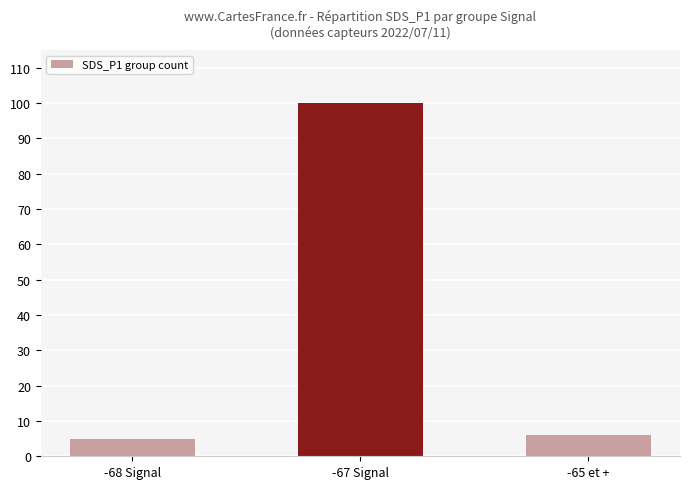

How many data points are less than 6?

1